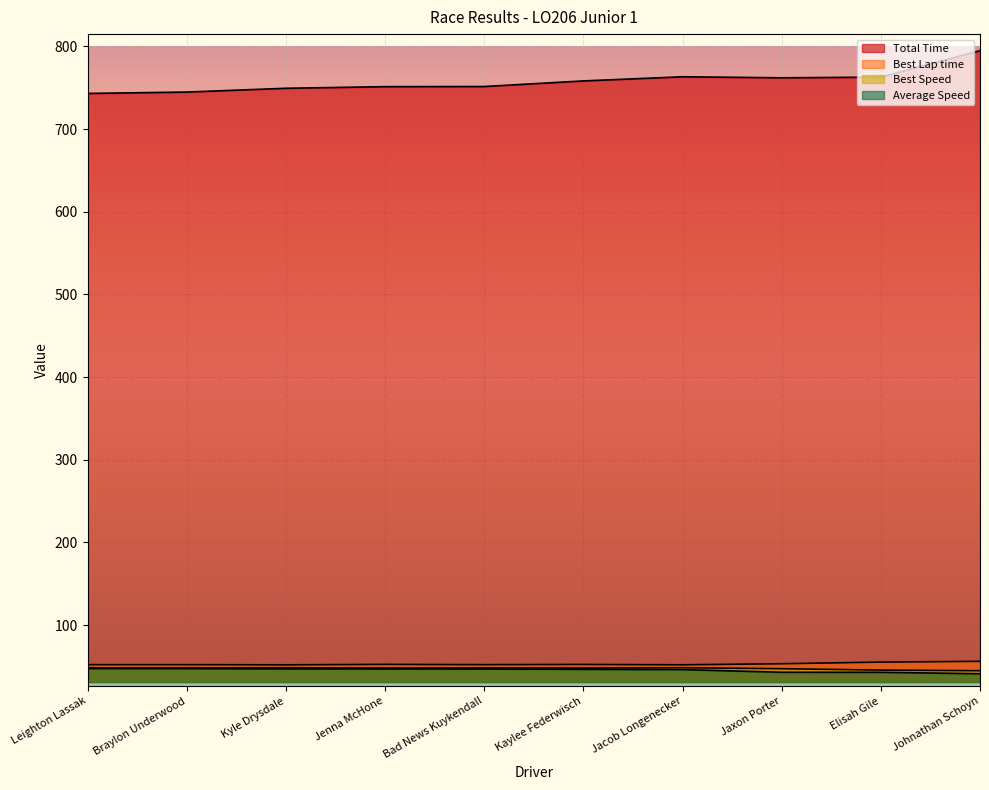

At which category does the chart reach its peak across all series?

Johnathan Schoyn